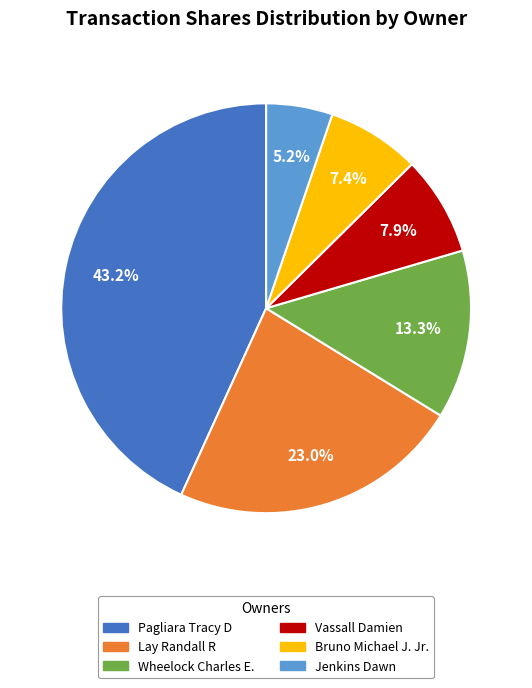

Does Lay Randall R represent more than half of the total?

No